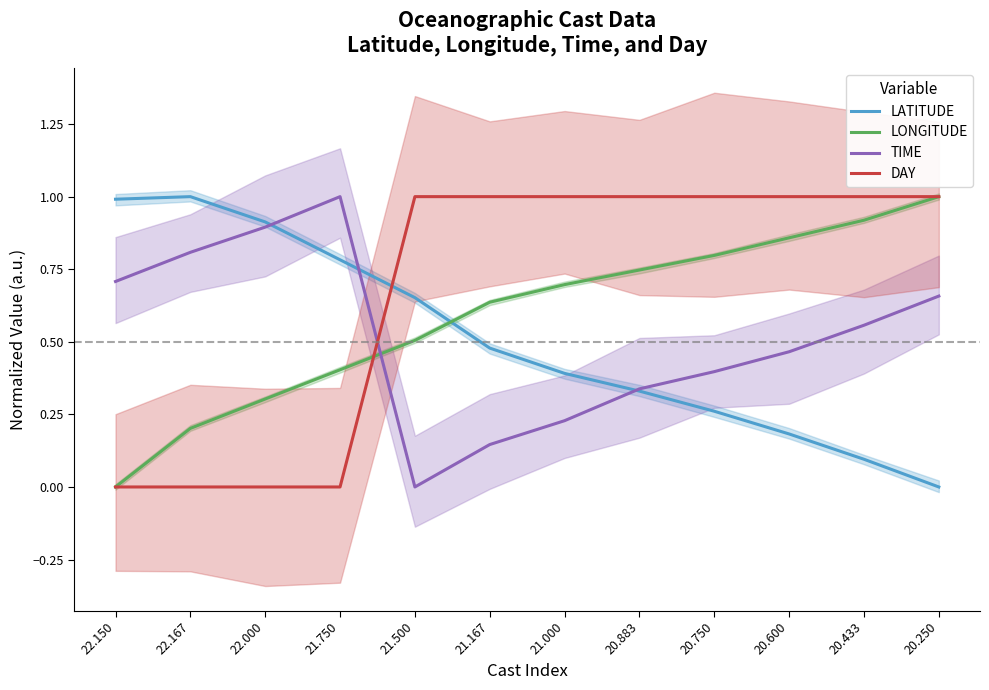

The value of TIME at 20.250 is 1.0. True or false?

False